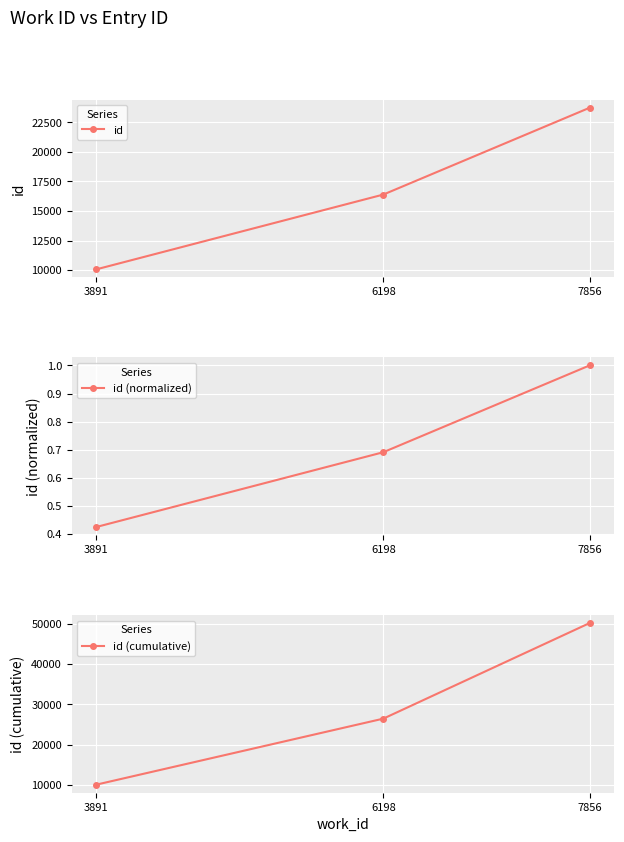

True or false: id (normalized) has a value of 0.7 at 6198.

True